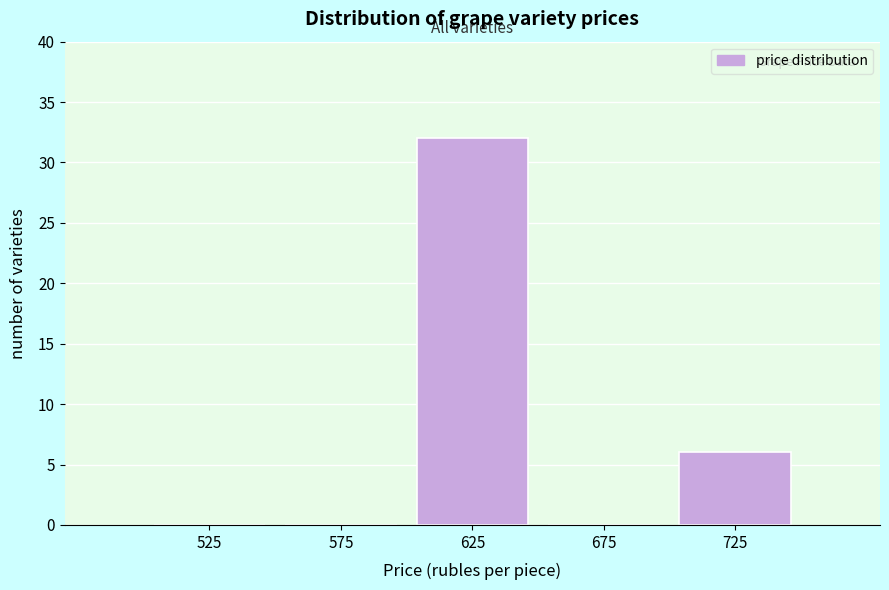

Reading left to right, transcribe this chart: for each bar, give the range it covers on the x-axis and its height. The values are not printed on the chart, so give them approximately, as read against the axis.

500 to 550: 0
550 to 600: 0
600 to 650: 32
650 to 700: 0
700 to 750: 6